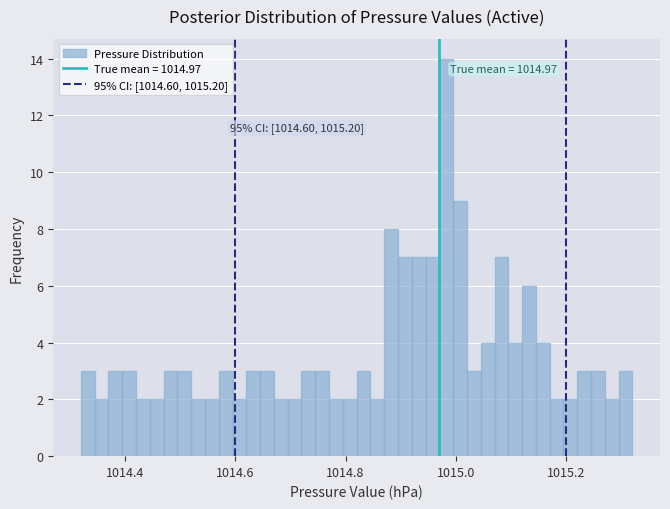

Read against the x-axis, roughly where is the centre of the tallest bar?

1014.98